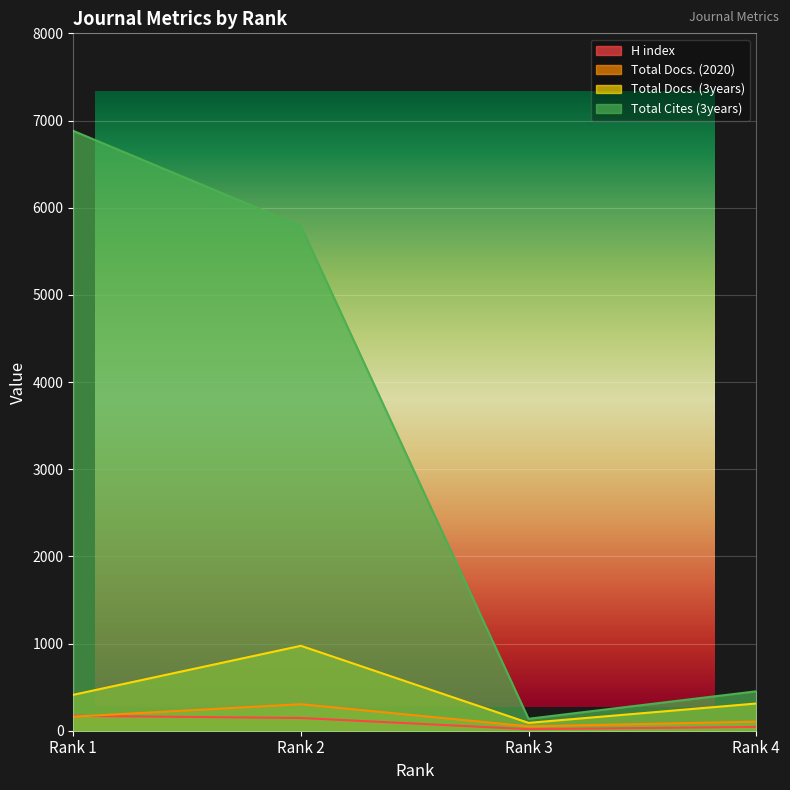

What is the difference between the Total Docs. (3years) values at Rank 4 and Rank 2?

662